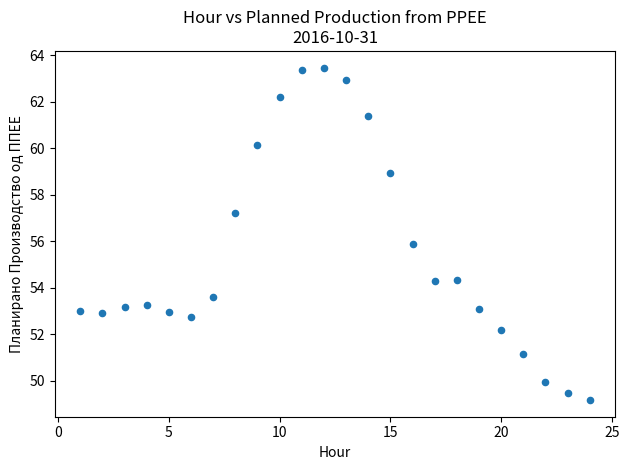

What is the range of Y values (max minus min)?

14.3